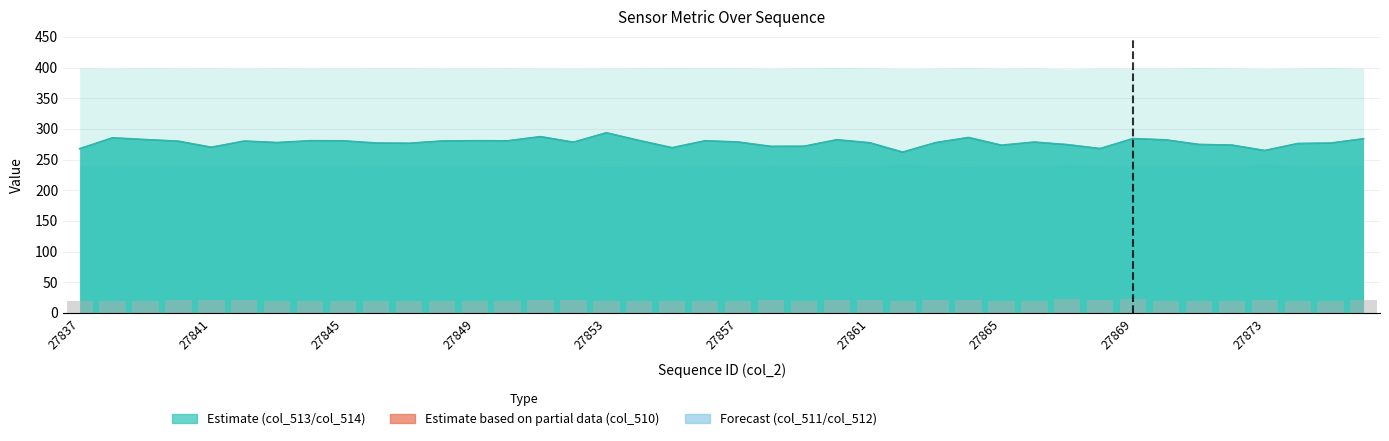

At which category does the chart reach its minimum across all series?

27837